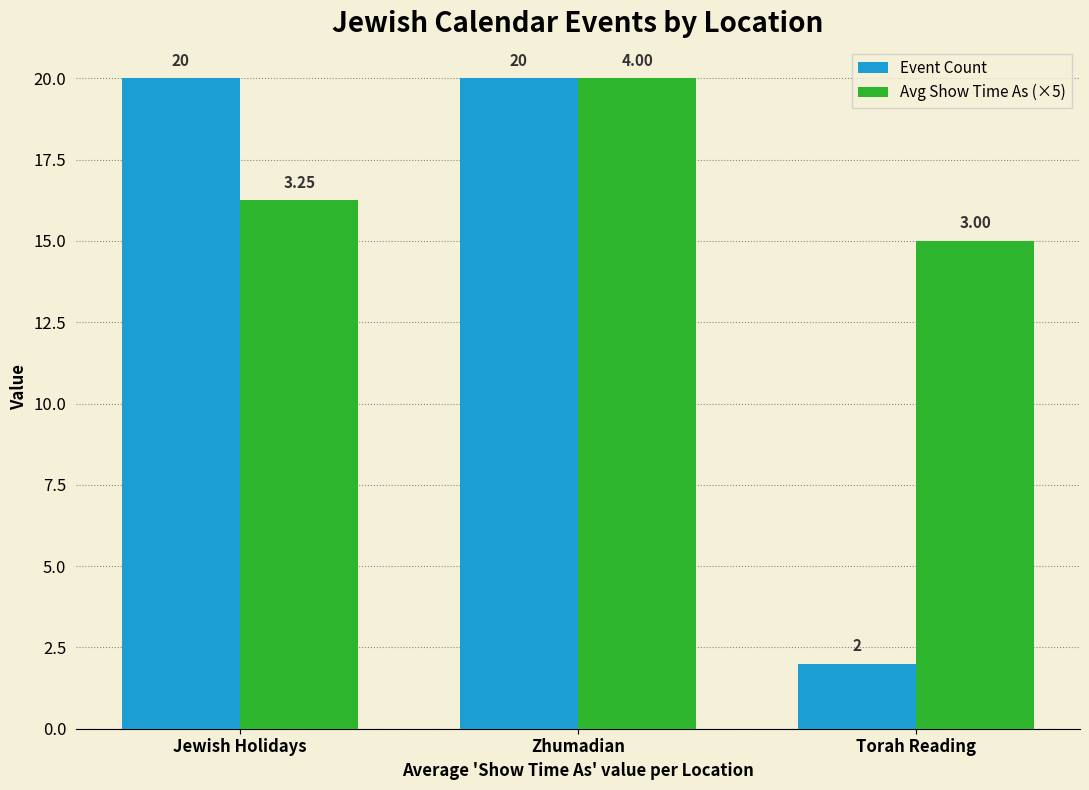

What value does the Event Count series have at Torah Reading?

2.0